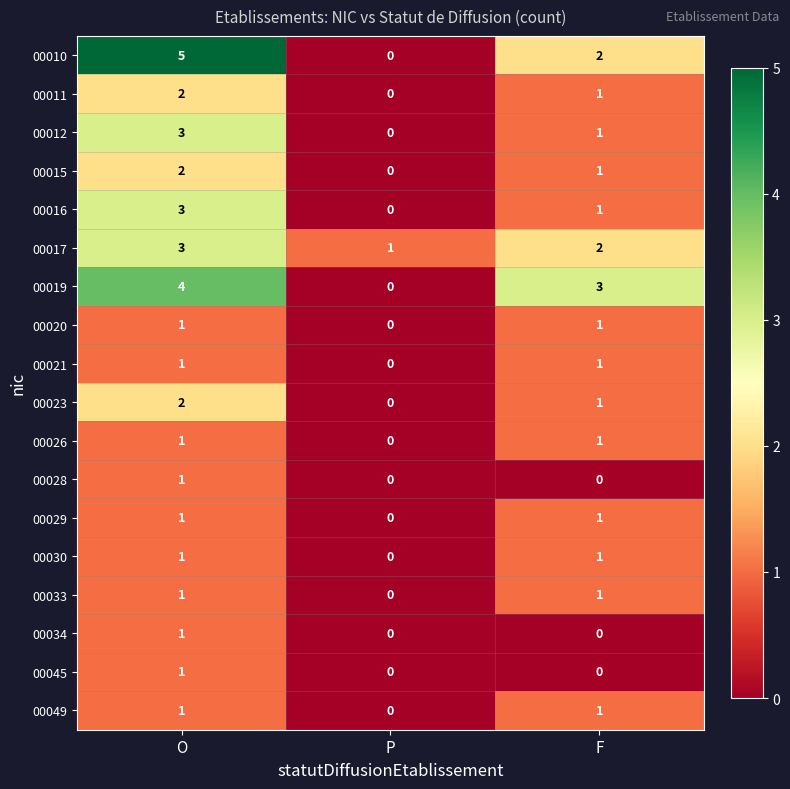

The 00034 series shows 0 at P. True or false?

True